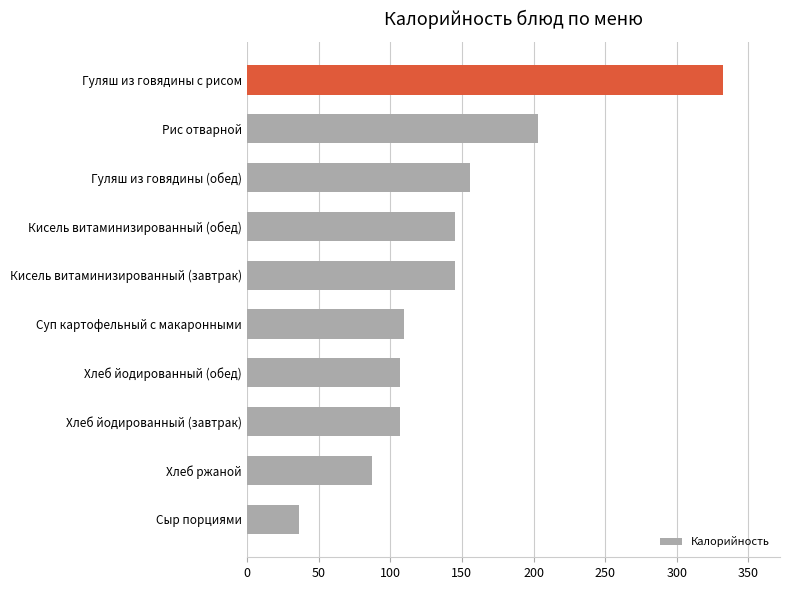

At which label is the value closest to 184?

Рис отварной